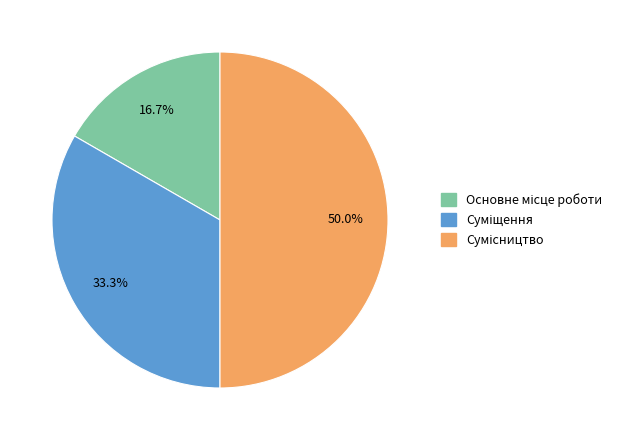

How many segments does this pie chart have?

3